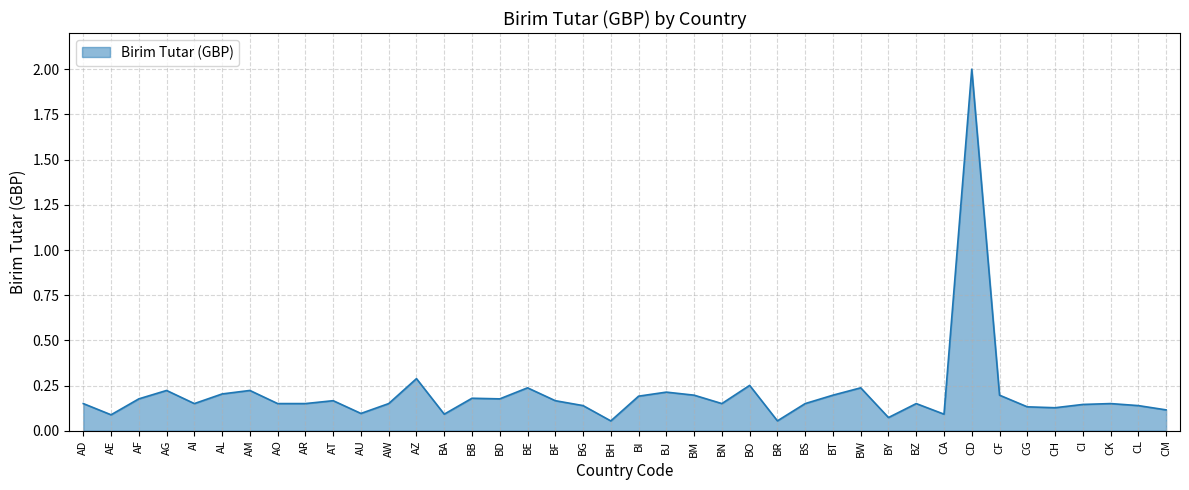

What is the maximum value shown in the chart?

2.0